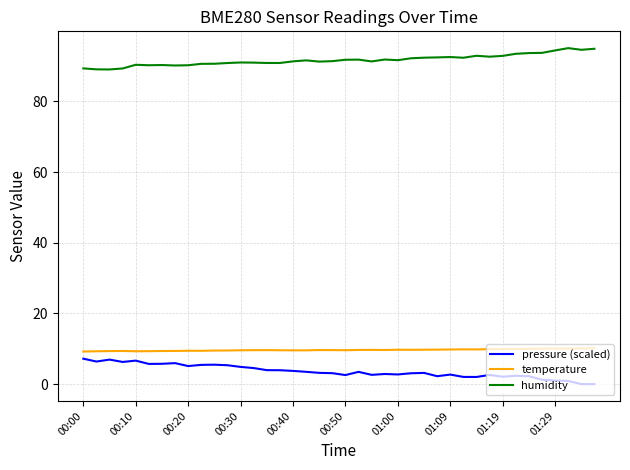

At how many categories does at least one series exceed 80?

40